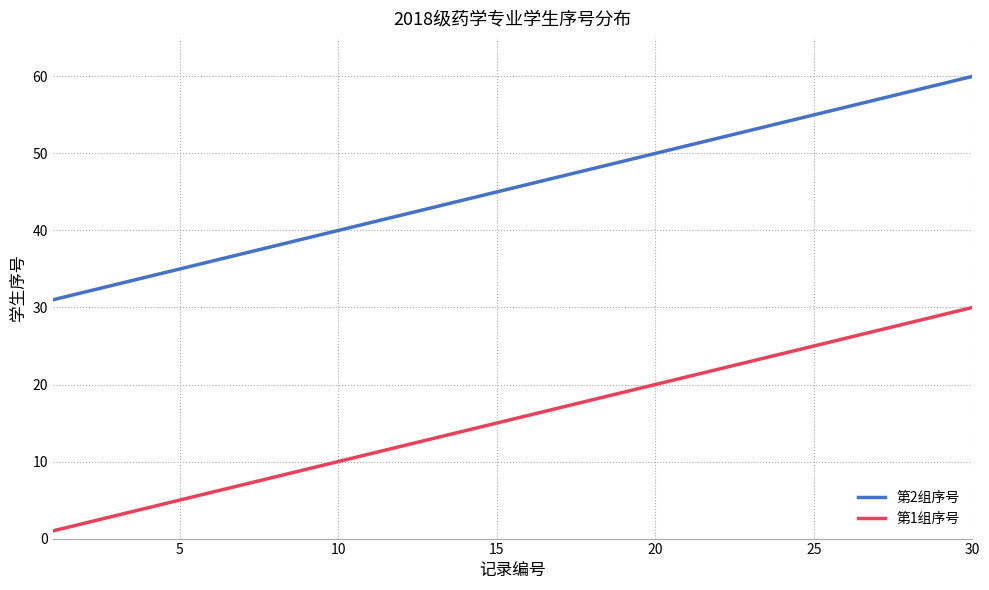

True or false: 第2组序号 and 第1组序号 cross at least once.

False